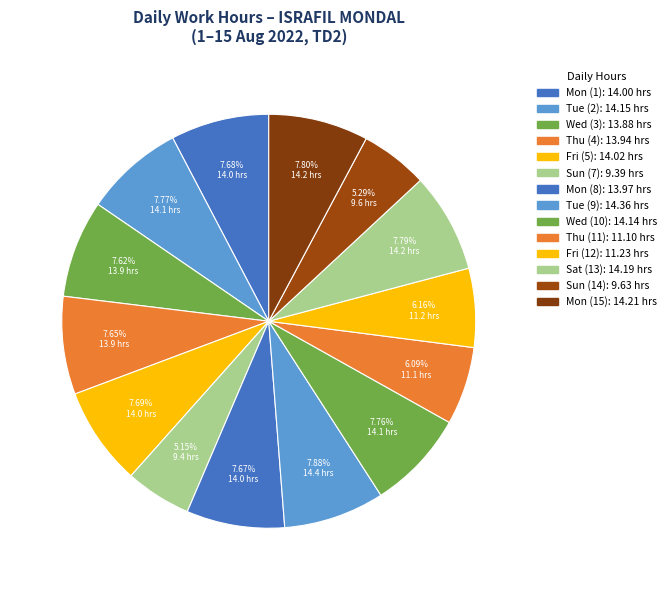

How many slices are in this pie chart?

14